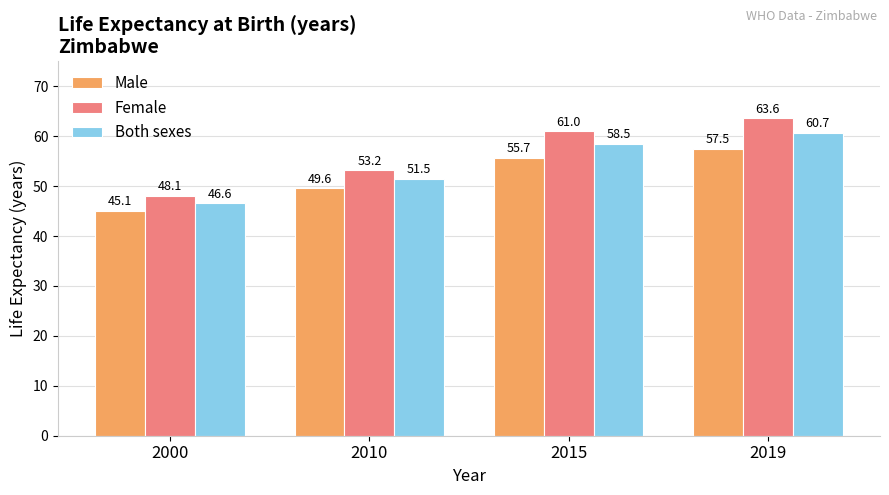

What is the sum of the Female values at 2000 and 2015?

109.1